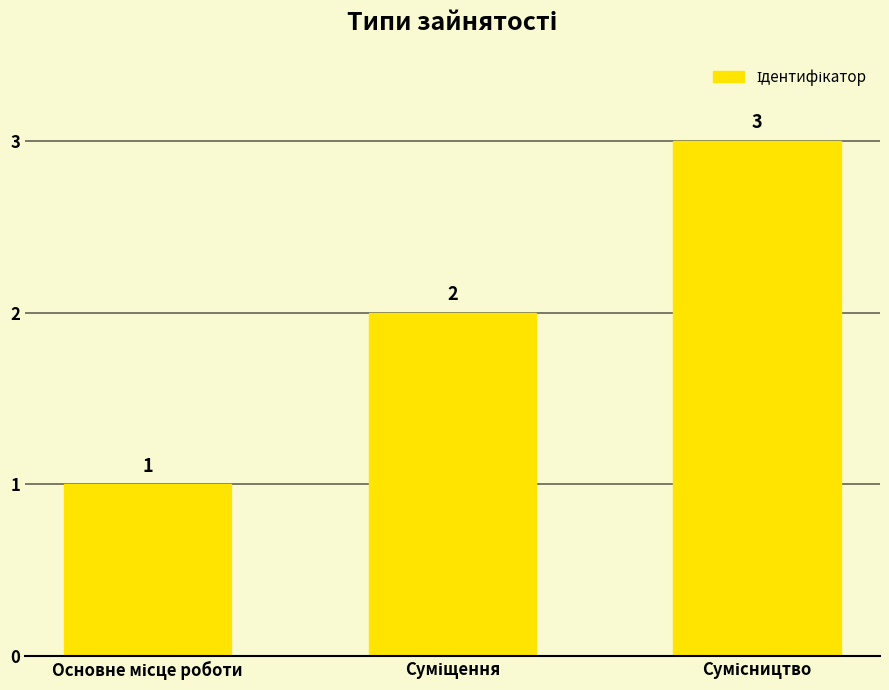

What is the value of the 1st bar from the left?

1